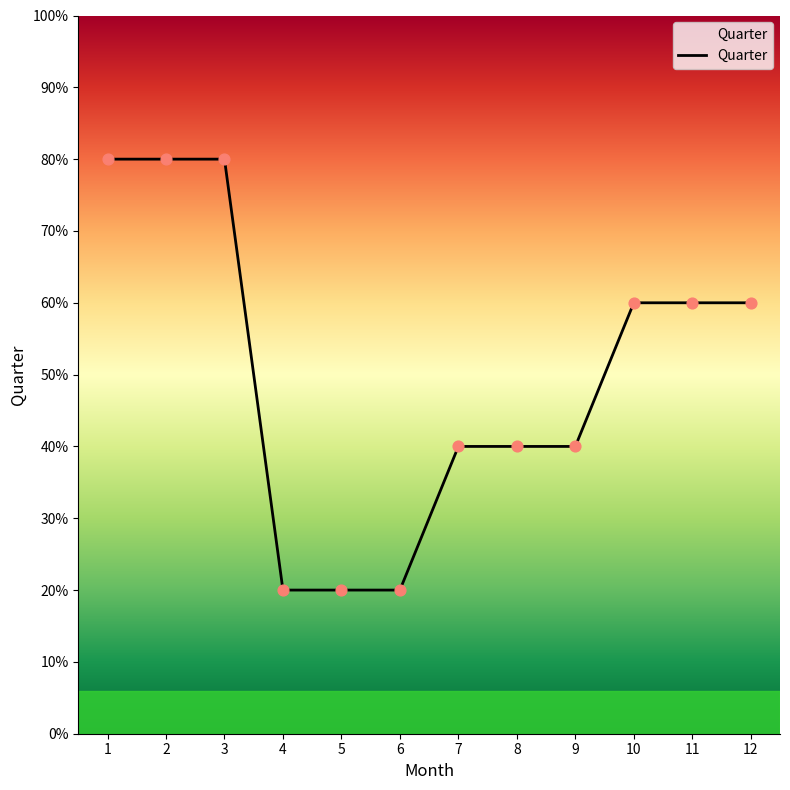

Does the chart have visible grid lines?

No